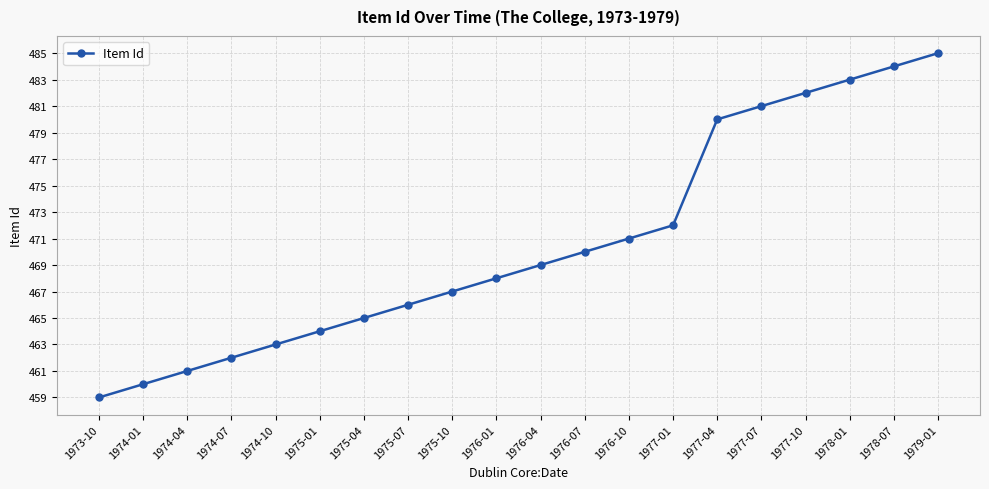

What position from the right is 1975-04?

14